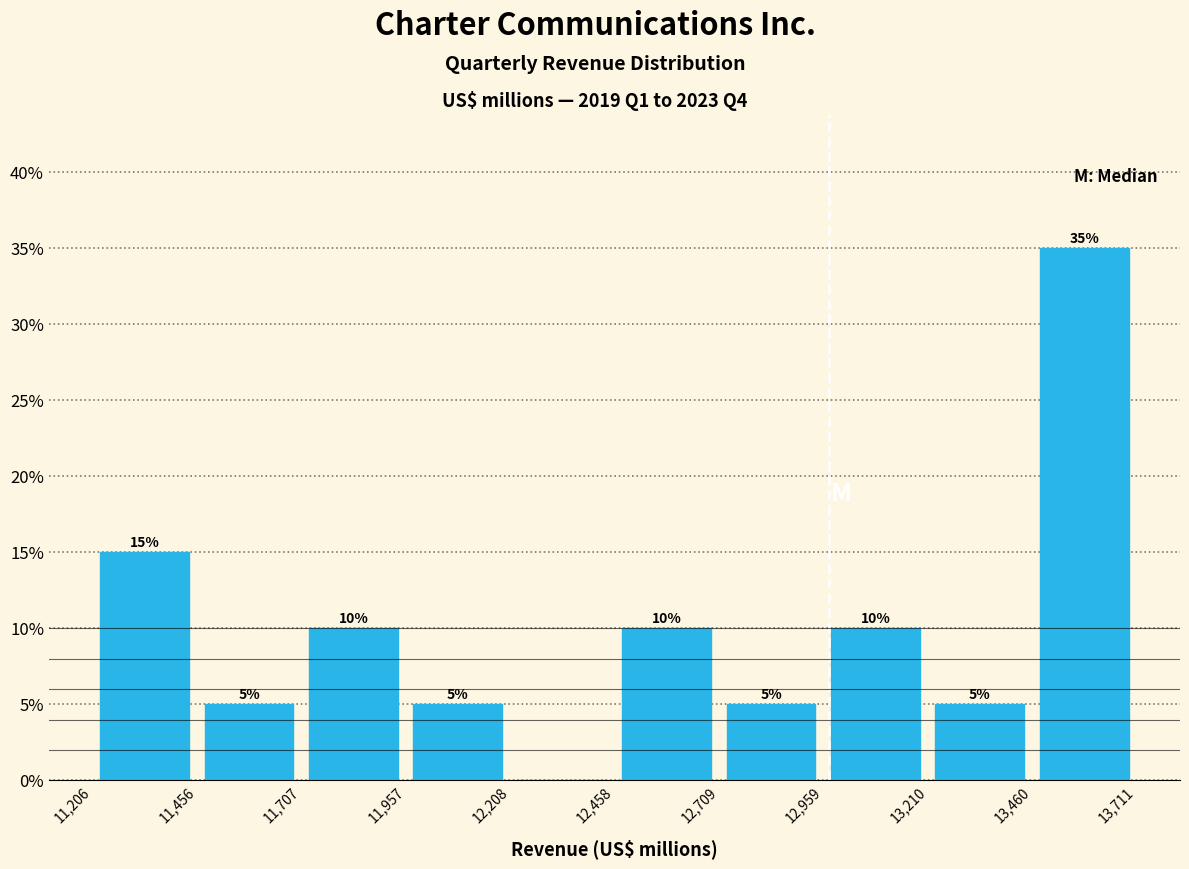

Over which range of the x-axis is the bar tallest?

13,460 to 13,711